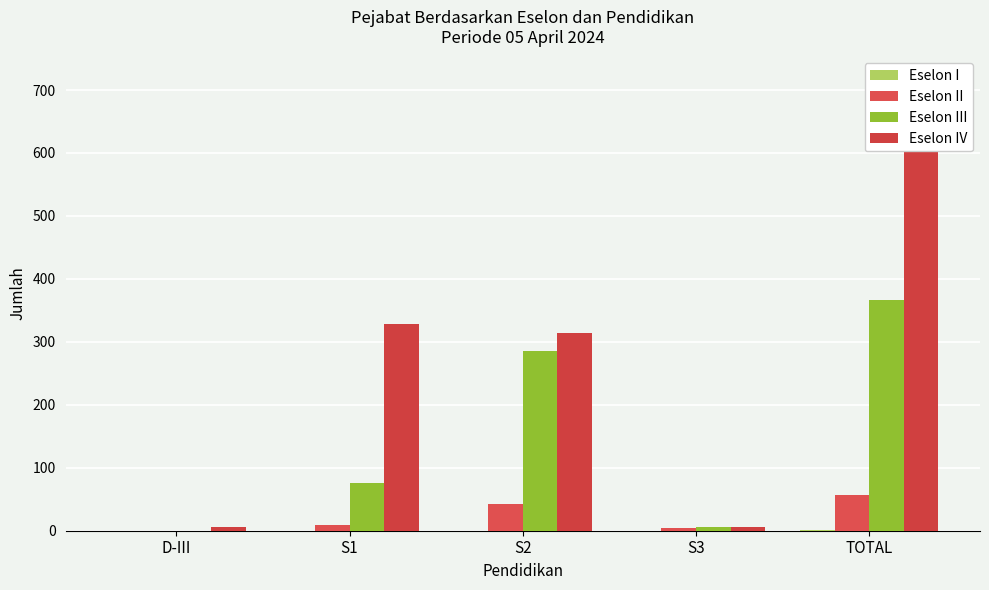

Is it true that Eselon I equals 0 at S1?

True